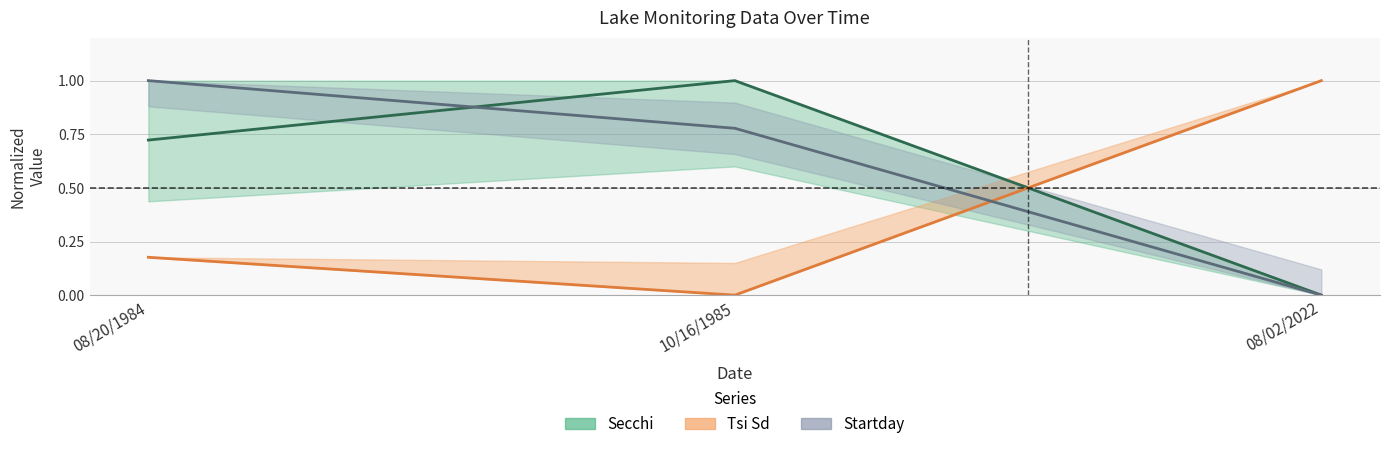

How many values in Startday are above zero?

2